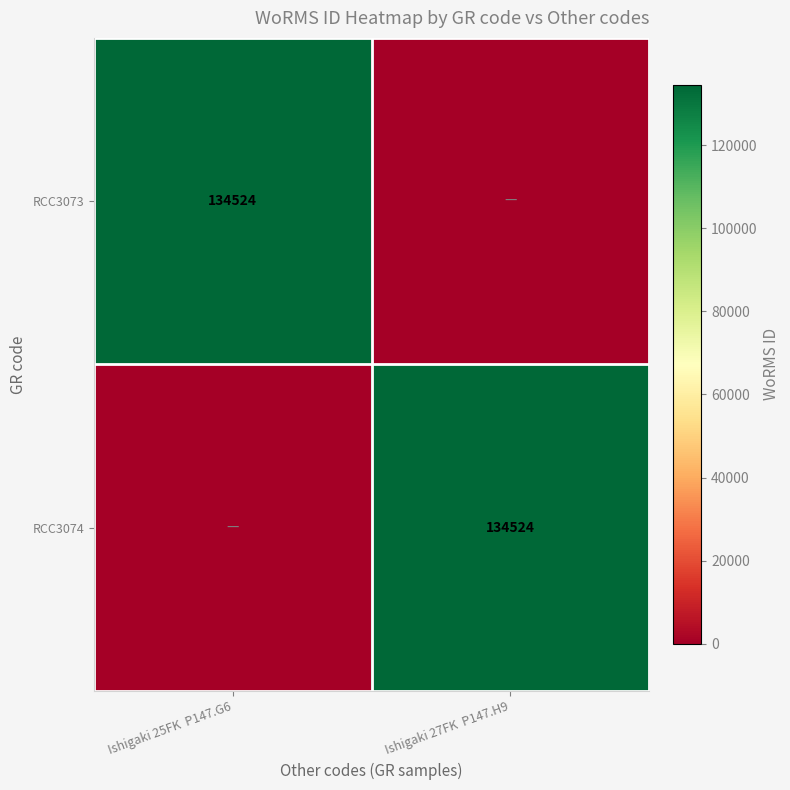

The value of RCC3074 at Ishigaki 27FK  P147.H9 is 134524. True or false?

True